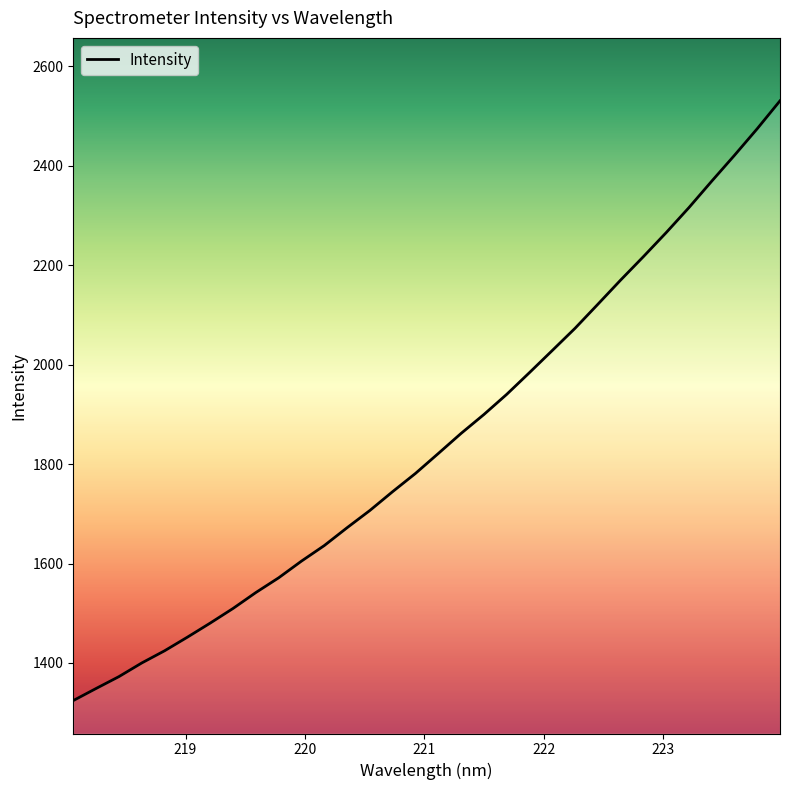

What is the difference between the maximum and minimum values?

1206.0